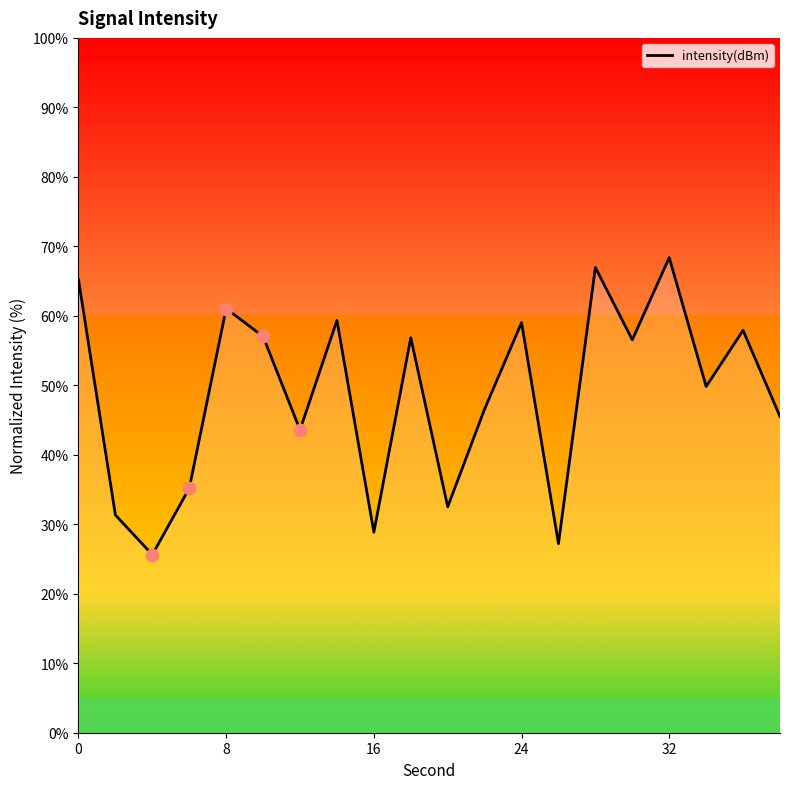

What is the minimum value shown in the chart?

25.6